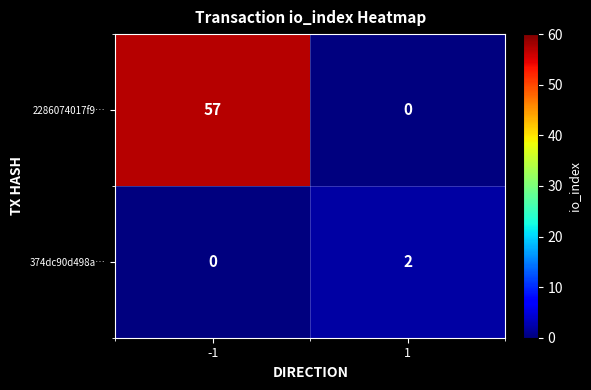

How many series are shown in this chart?

2